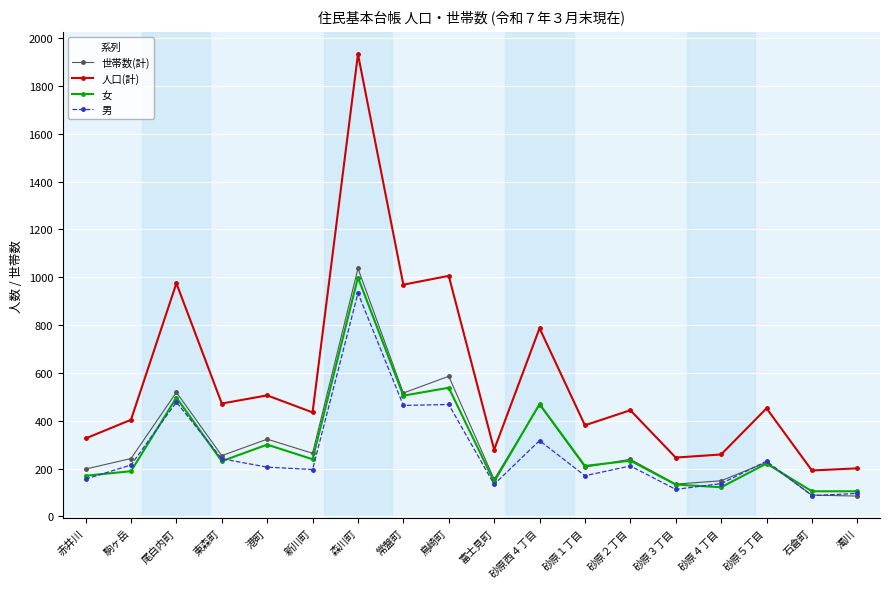

The 女 series shows 318 at 常盤町. True or false?

False